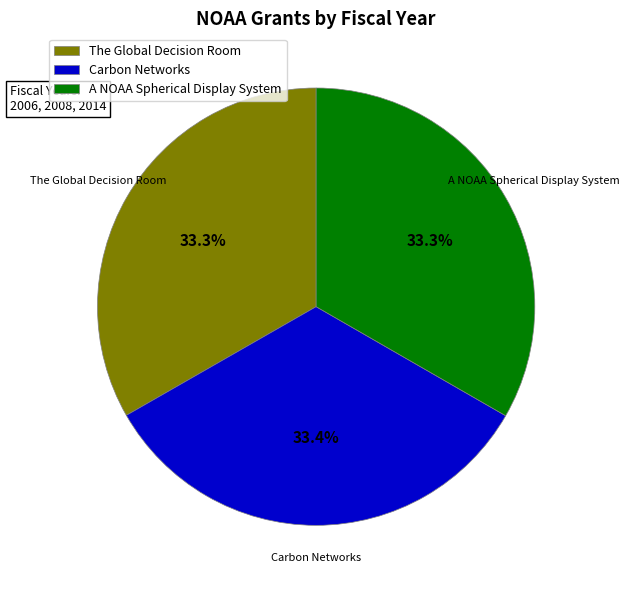

Does Carbon Networks represent more than half of the total?

No